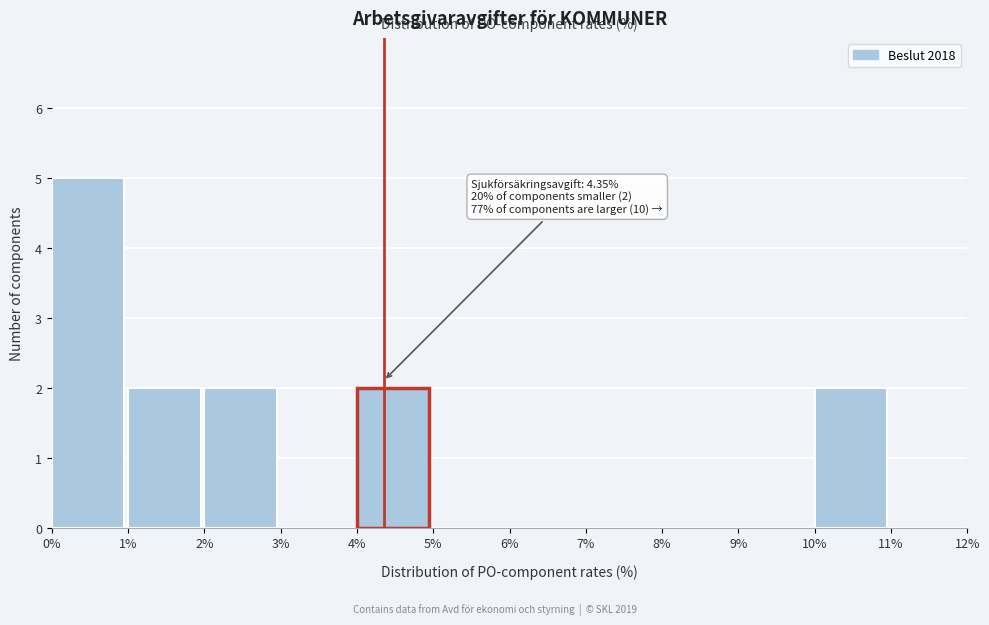

Over which range of the x-axis is the bar tallest?

0% to 1%